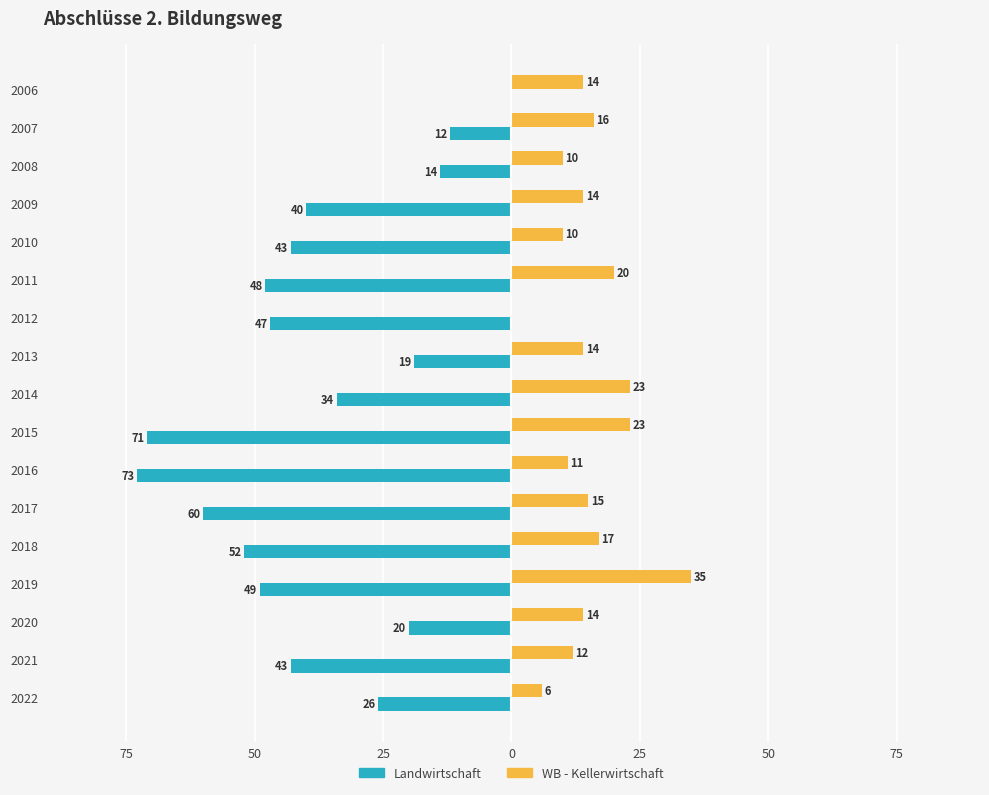

What are all the series names shown in the legend?

Landwirtschaft, WB - Kellerwirtschaft